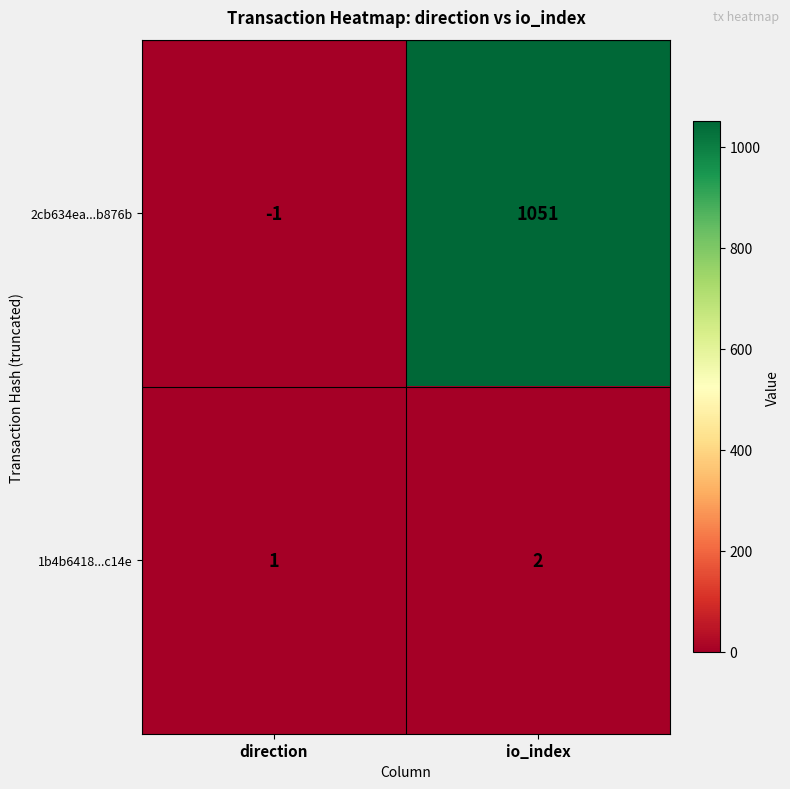

At which category is the sum across all series the highest?

io_index